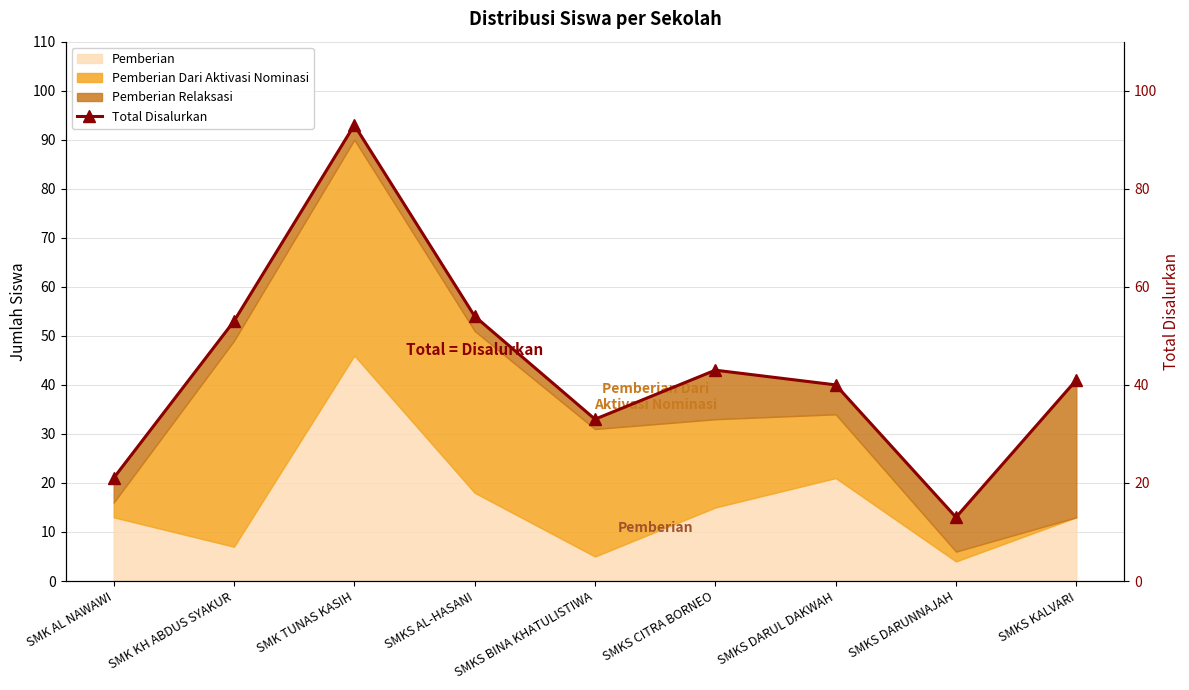

Where is the first local minimum?

SMKS BINA KHATULISTIWA